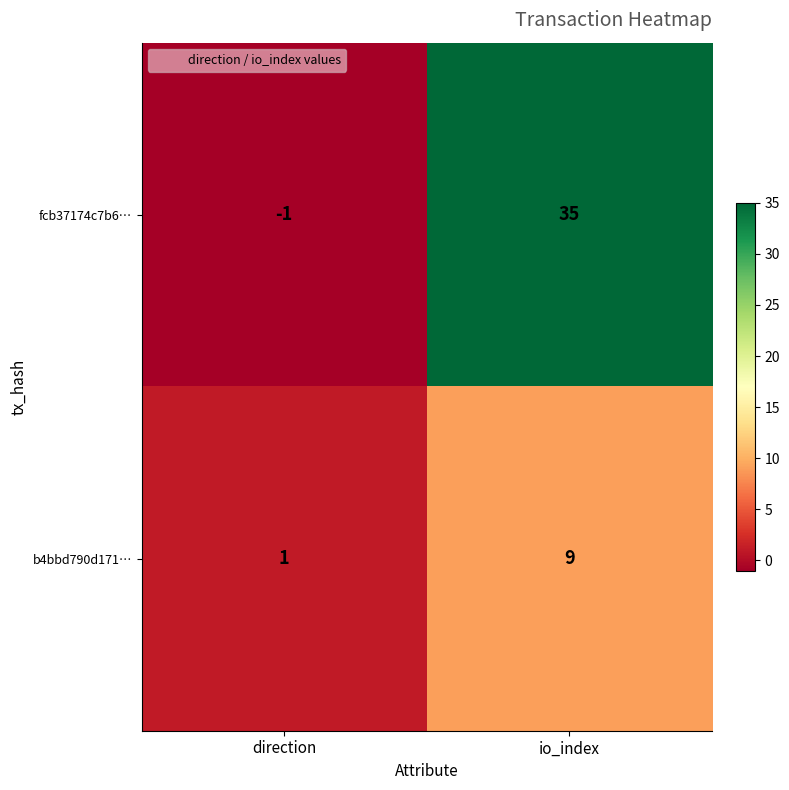

Which category has the lowest value in the b4bbd790d171… series?

direction